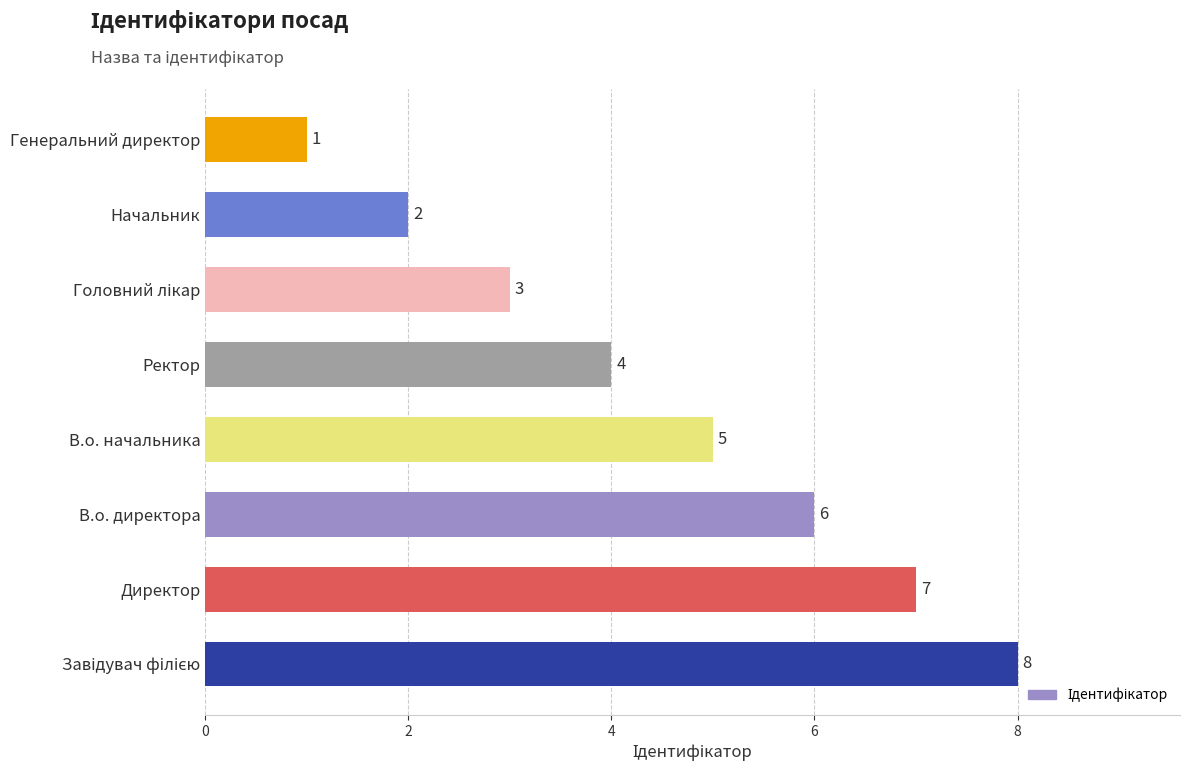

How many bars are there in total?

8